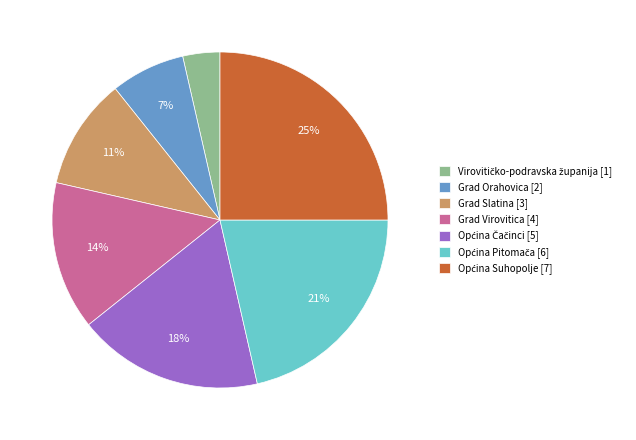

Is it true that Grad Orahovica [2] is 1% of the pie?

False